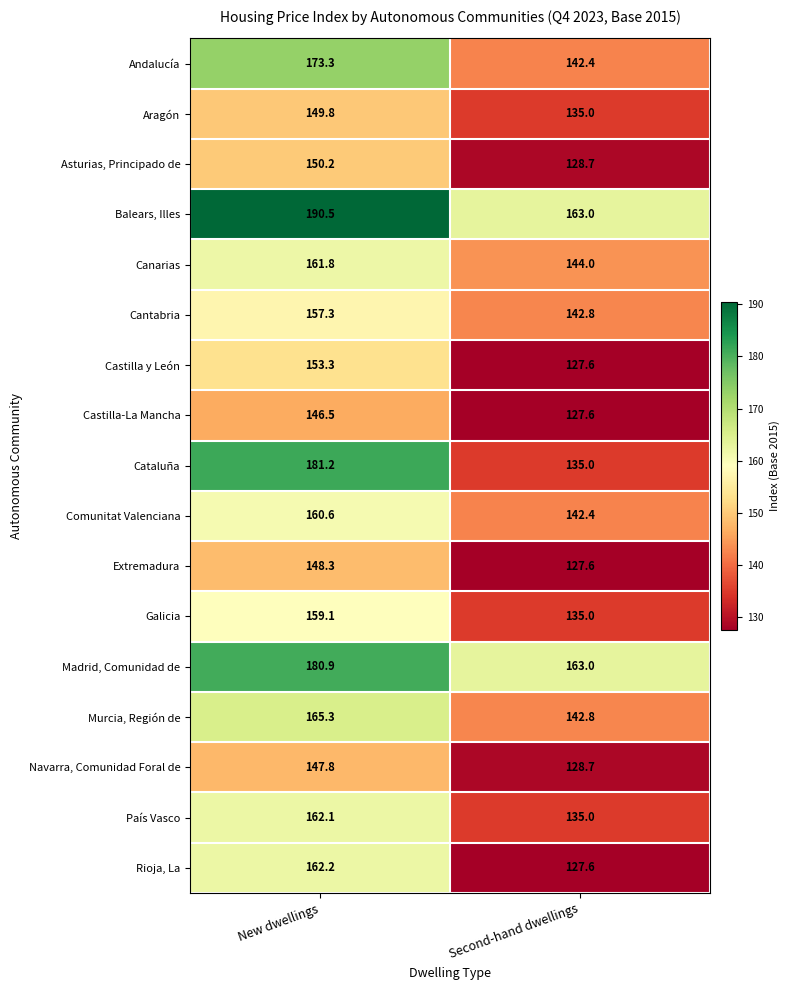

What is the sum of the Comunitat Valenciana values at Second-hand dwellings and New dwellings?

303.0